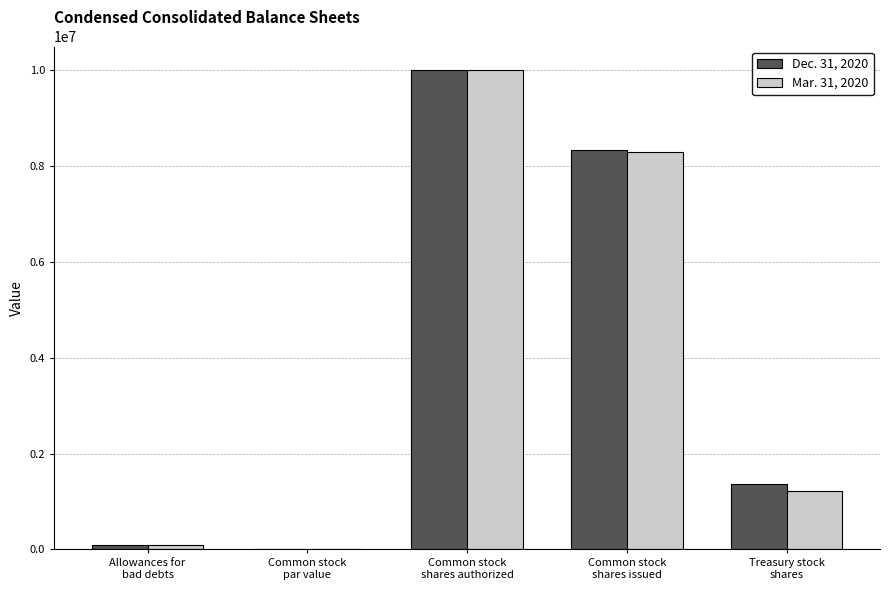

Read the Dec. 31, 2020 value at Allowances for
bad debts, to the nearest 50.

82400